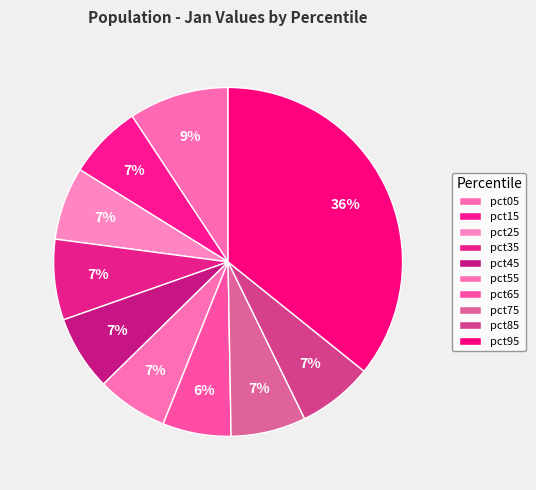

Which has a higher value, pct85 or pct95?

pct95